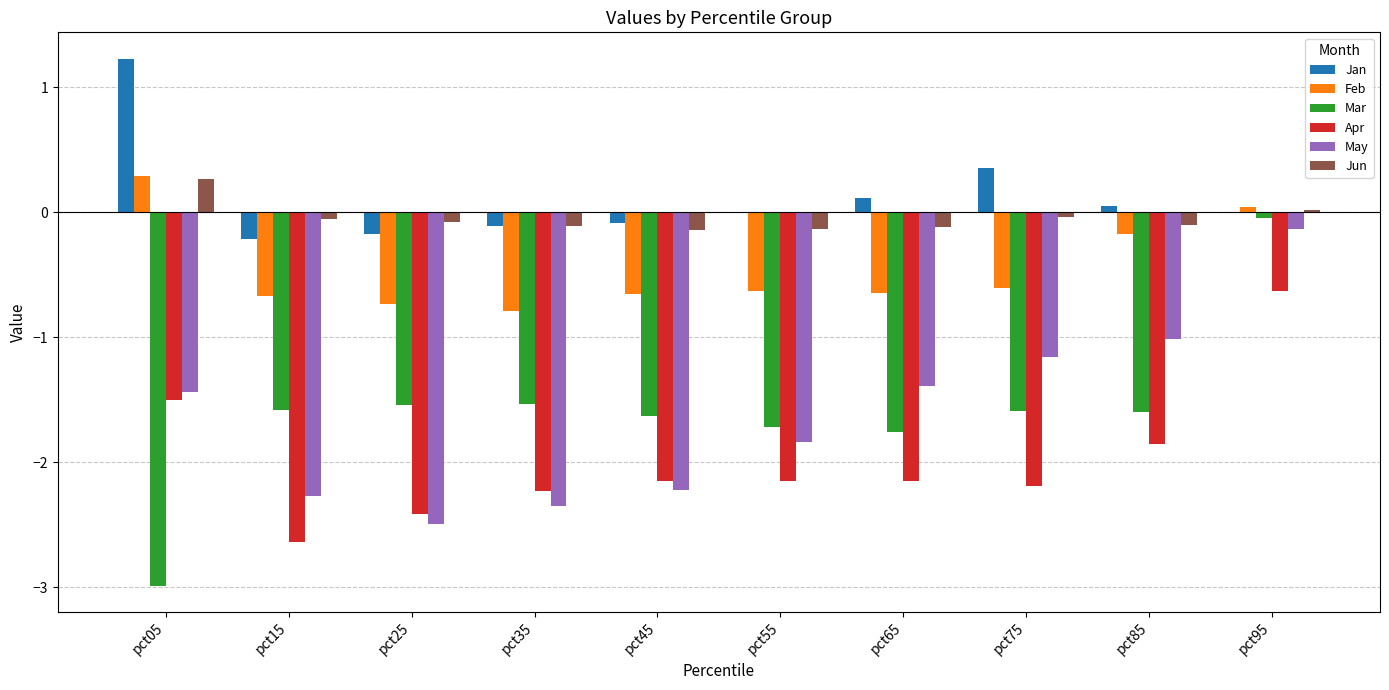

Where does the Apr series first go above -2?

pct05